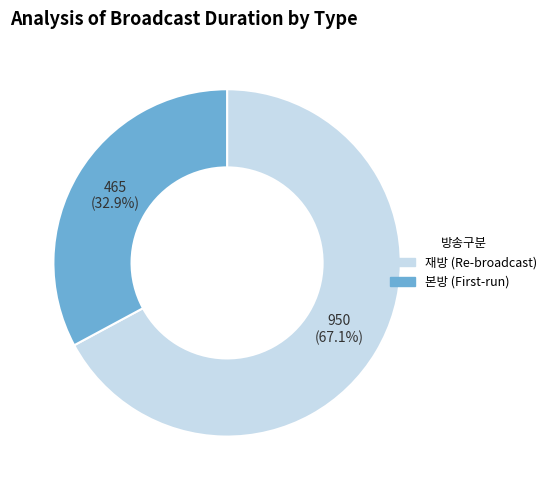

Is there any slice that represents more than half of the pie?

Yes